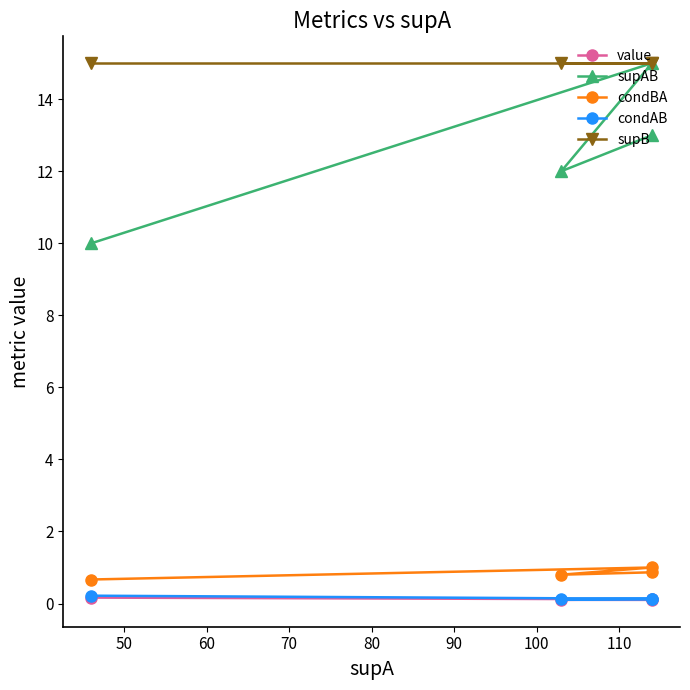

Is it true that supB equals 21.8 at 60?

False